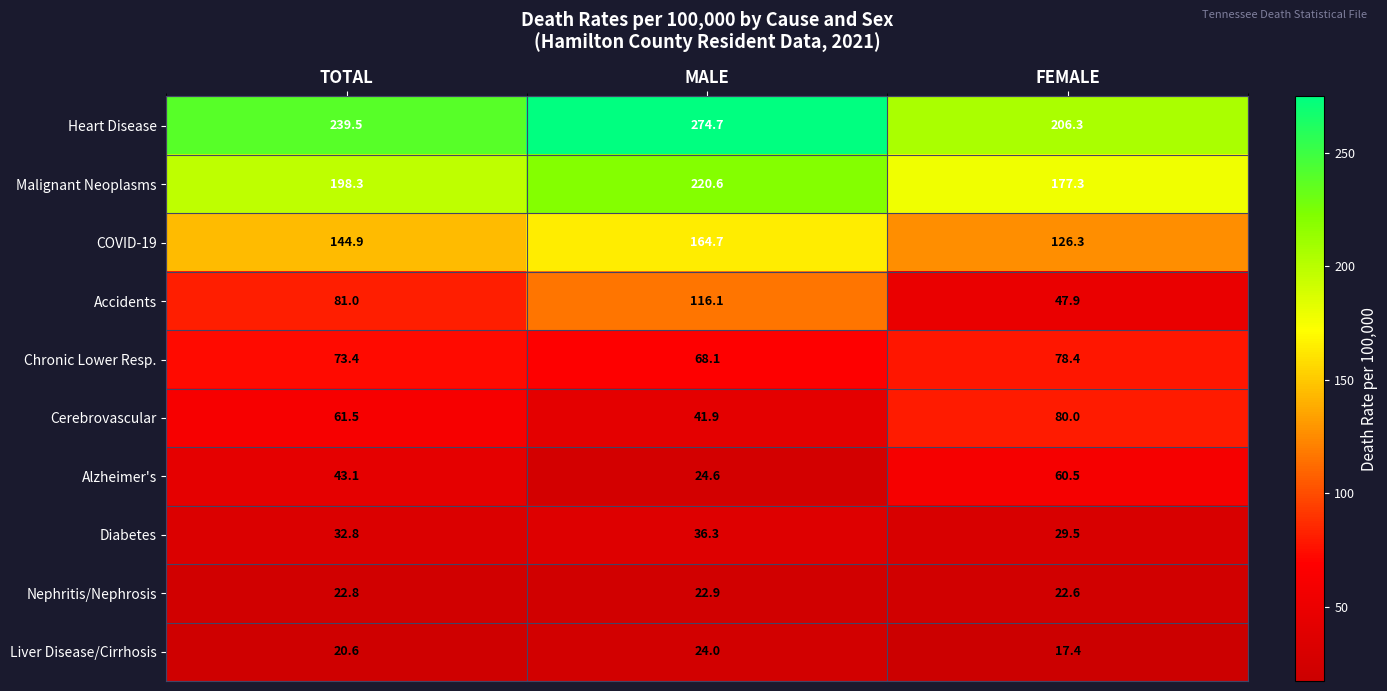

Reading left to right, list all the values displayed in this chart.

Heart Disease: TOTAL=239.5	MALE=274.7	FEMALE=206.3
Malignant Neoplasms: TOTAL=198.3	MALE=220.6	FEMALE=177.3
COVID-19: TOTAL=144.9	MALE=164.7	FEMALE=126.3
Accidents: TOTAL=81.0	MALE=116.1	FEMALE=47.9
Chronic Lower Resp.: TOTAL=73.4	MALE=68.1	FEMALE=78.4
Cerebrovascular: TOTAL=61.5	MALE=41.9	FEMALE=80.0
Alzheimer's: TOTAL=43.1	MALE=24.6	FEMALE=60.5
Diabetes: TOTAL=32.8	MALE=36.3	FEMALE=29.5
Nephritis/Nephrosis: TOTAL=22.8	MALE=22.9	FEMALE=22.6
Liver Disease/Cirrhosis: TOTAL=20.6	MALE=24.0	FEMALE=17.4